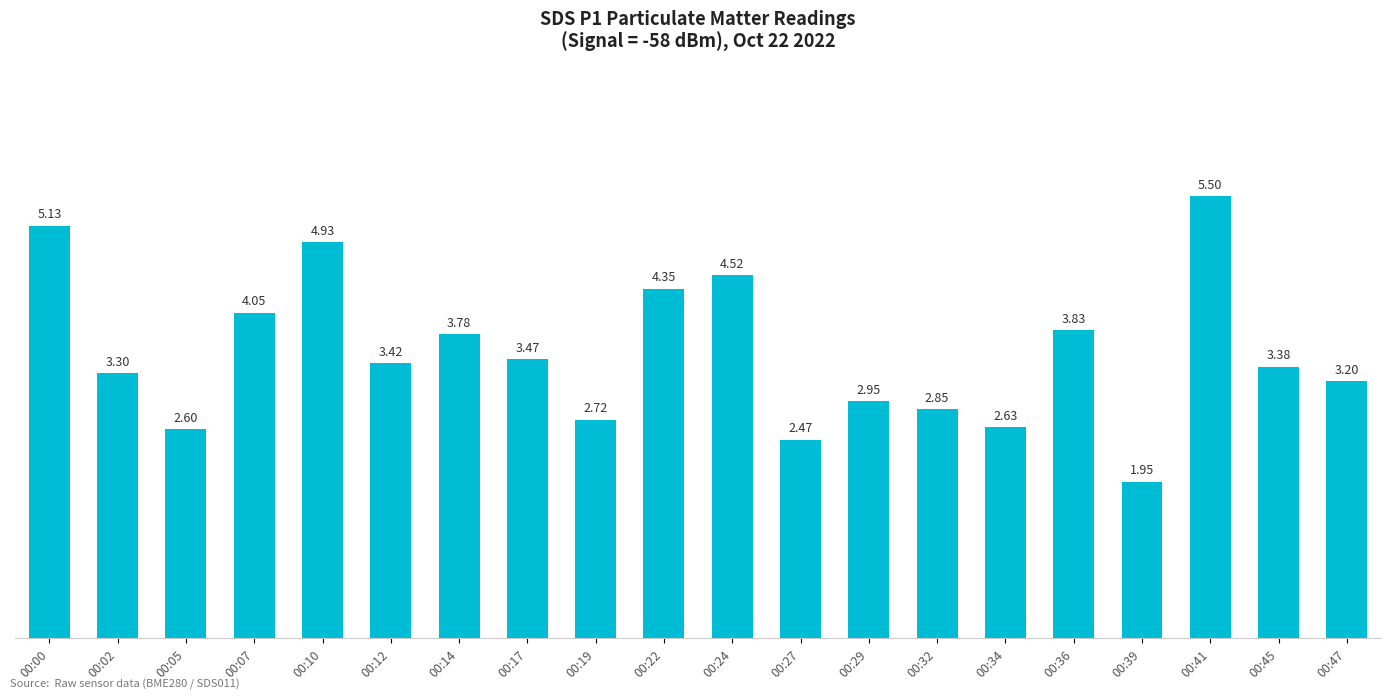

Rank the categories by value from lowest to highest.

00:39, 00:27, 00:05, 00:34, 00:19, 00:32, 00:29, 00:47, 00:02, 00:45, 00:12, 00:17, 00:14, 00:36, 00:07, 00:22, 00:24, 00:10, 00:00, 00:41